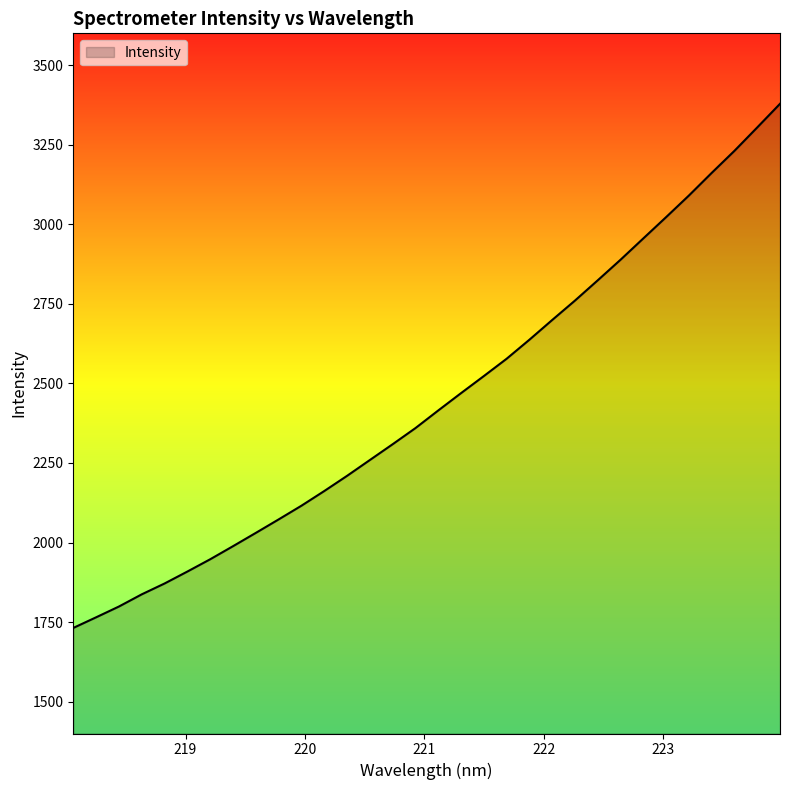

What is the difference between the maximum and minimum values?

1646.9